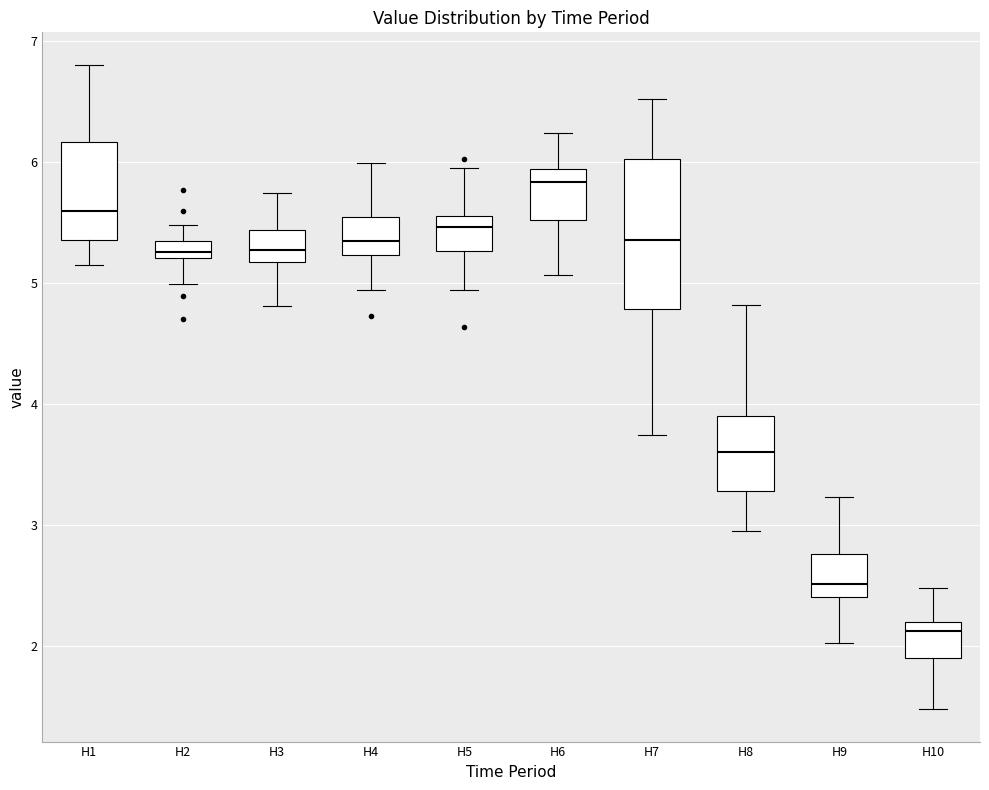

Which box's median line is the lowest?

H10